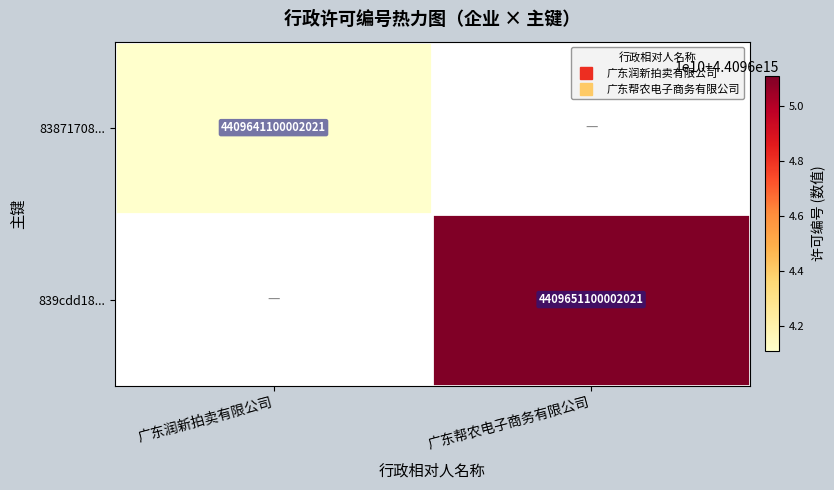

What is the minimum value for 83871708...?

4409641100002021.0